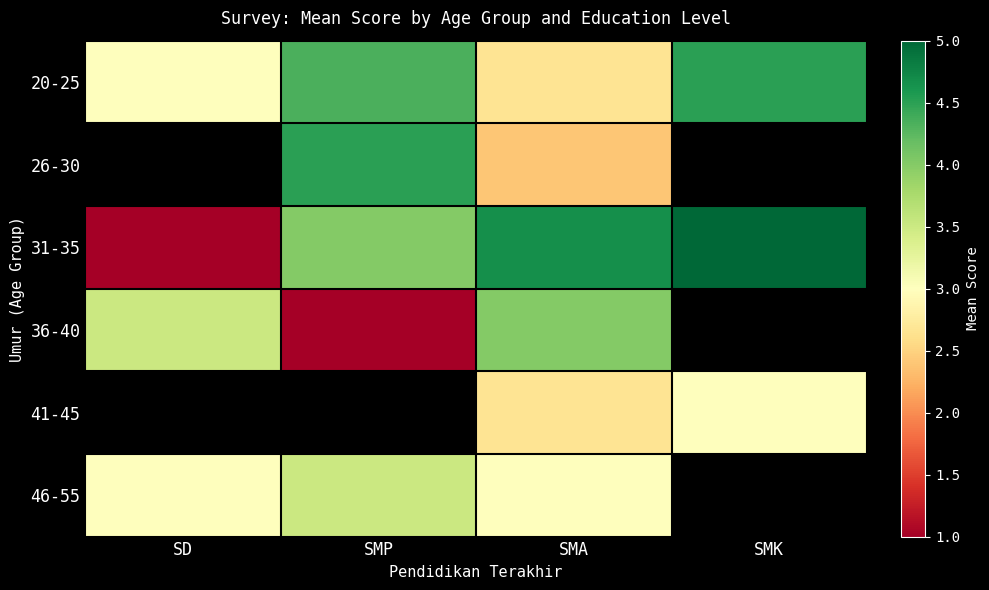

Which series changed the most between SMP and SMK?

31-35